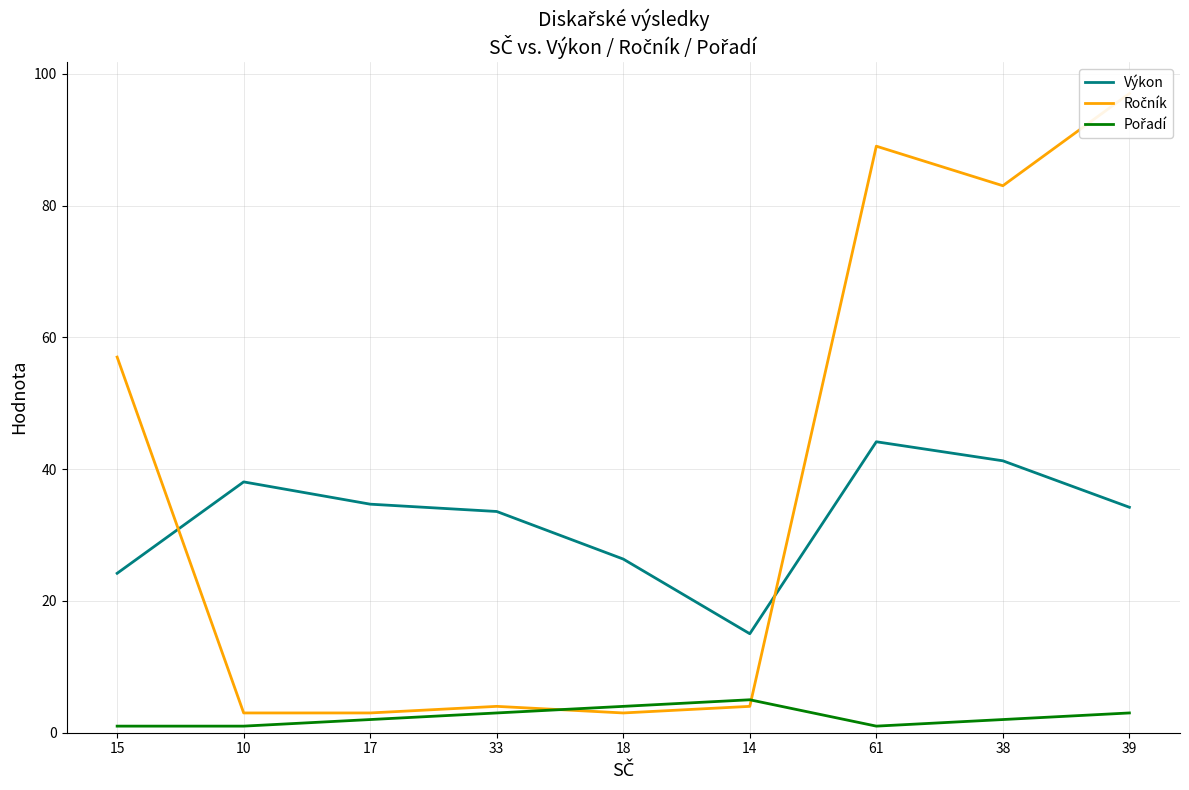

Which series changed the most between 10 and 61?

Ročník